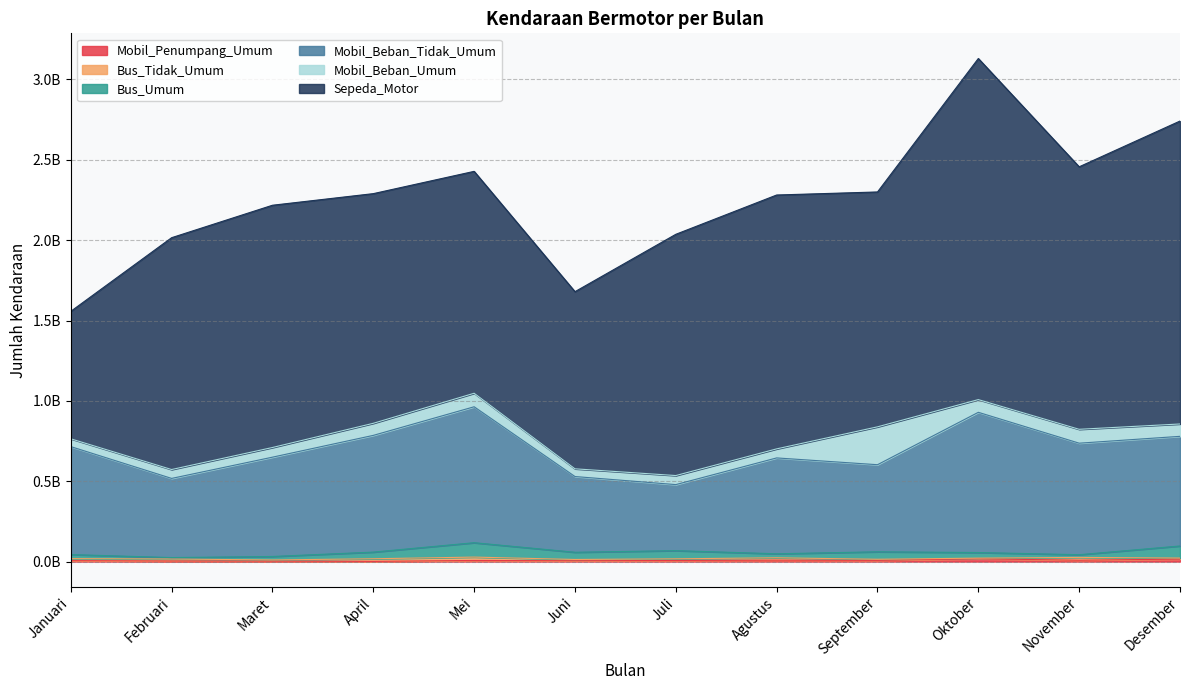

What is the approximate value of Bus_Umum at Desember, to the nearest 50?

97058450